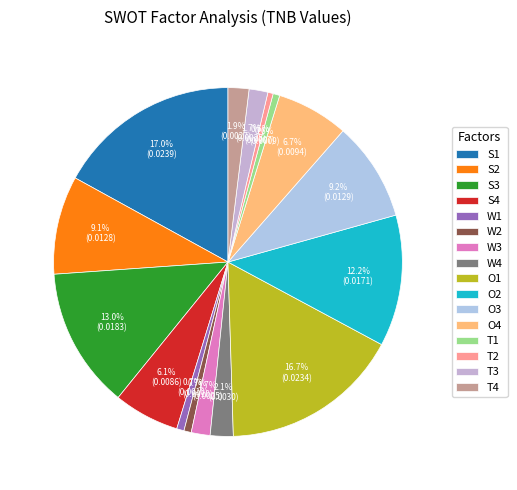

Is there a majority slice in this chart?

No